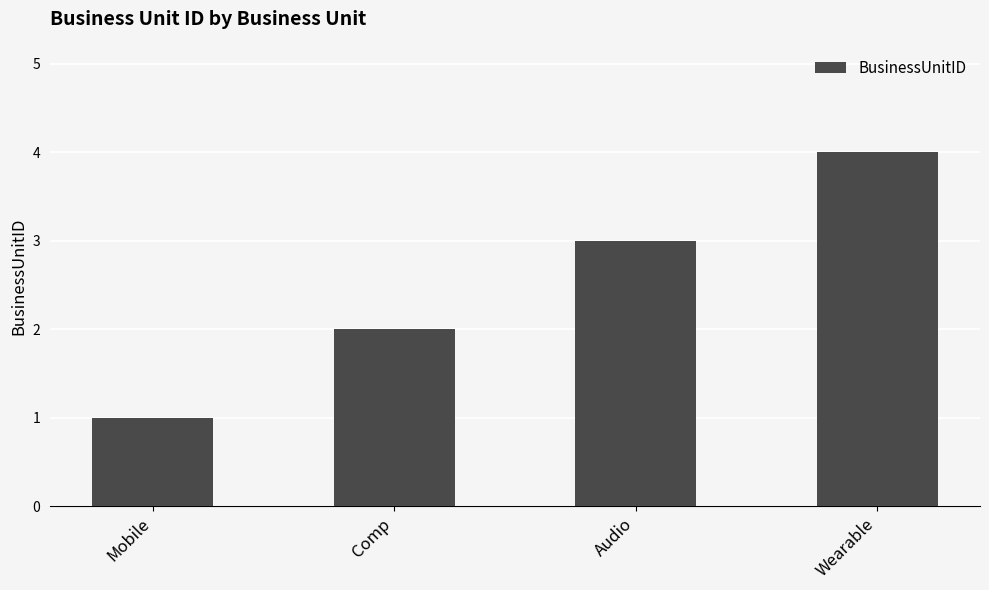

Reading right to left, extract all data points from this chart.

Wearable=4	Audio=3	Comp=2	Mobile=1